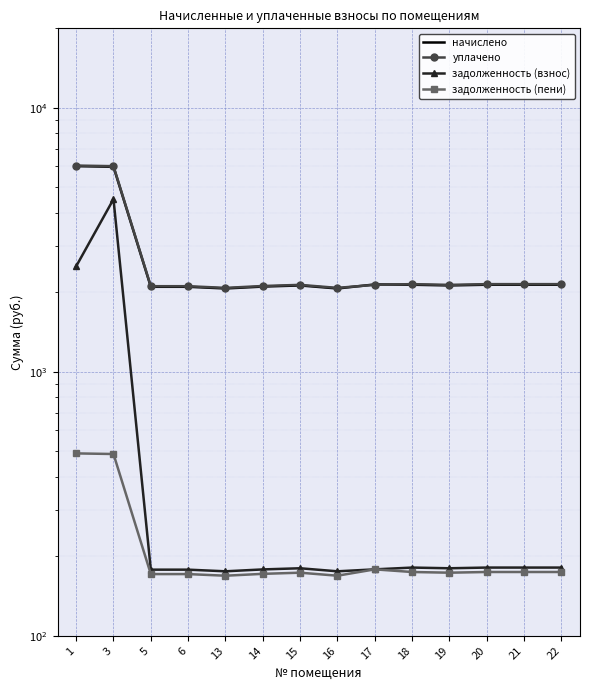

How many lines are shown in the chart?

4